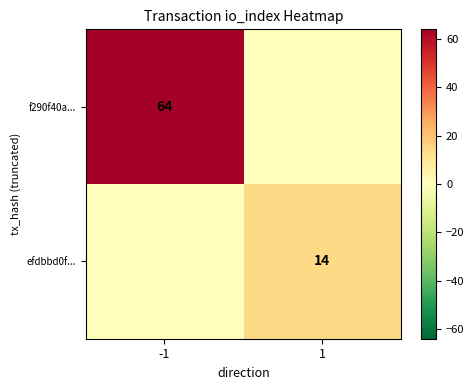

The efdbbd0f... series shows 14 at 1. True or false?

True